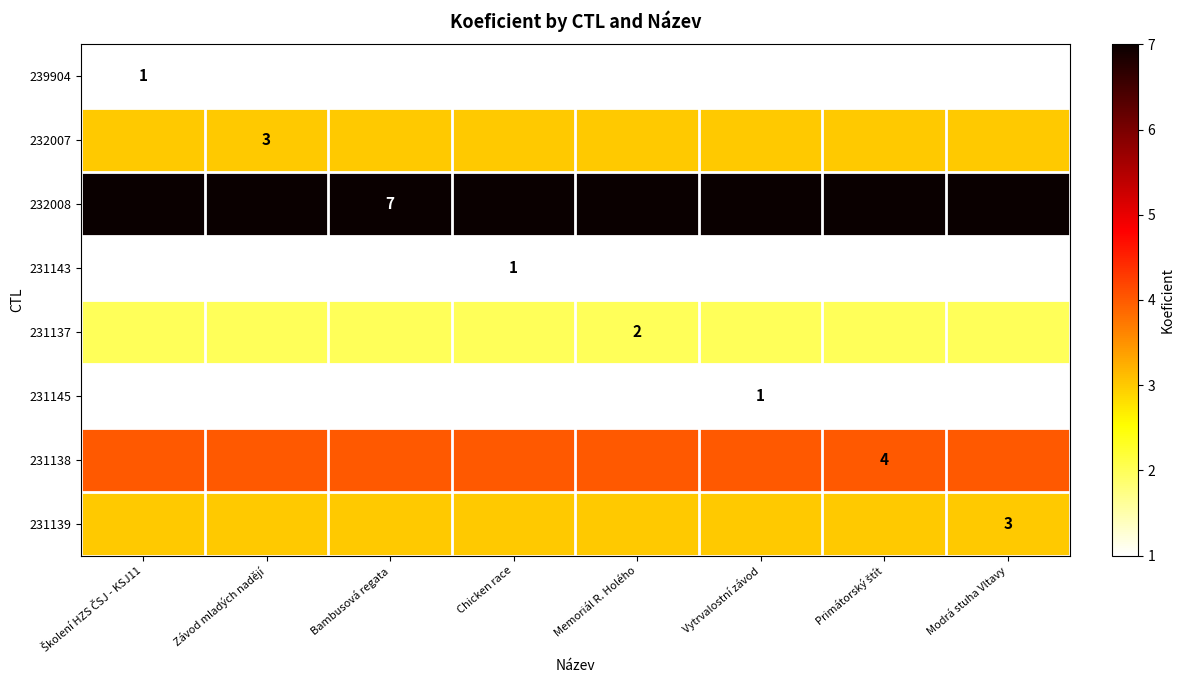

At which category is the sum across all series the highest?

Školení HZS ČSJ - KSJ11